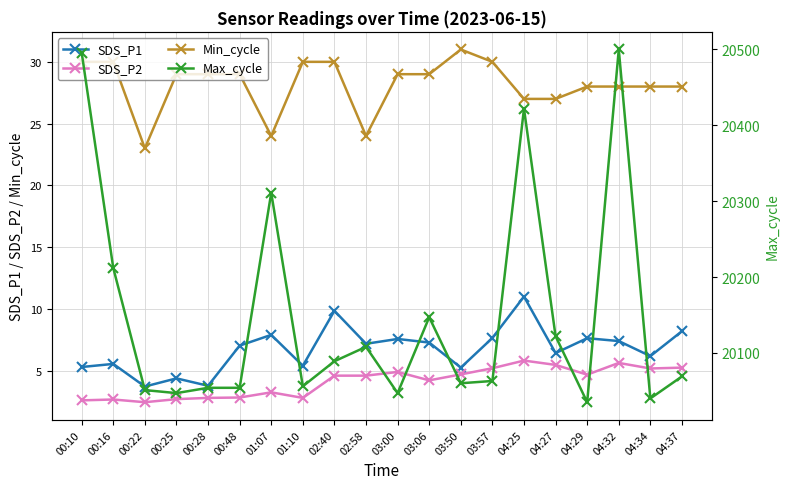

True or false: Min_cycle and Max_cycle intersect in this chart.

False